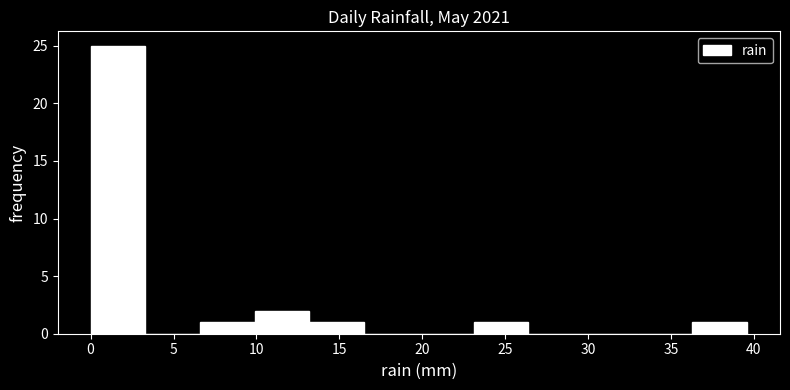

Reading left to right, list every bar in this chart as the range it spans on the x-axis followed by its height. Neither the bar edges nor the heights are printed on the chart, so give them approximately, as read against the axes.

0.0 to 3.3: 25
3.3 to 6.6: 0
6.6 to 9.9: 1
9.9 to 13.2: 2
13.2 to 16.5: 1
16.5 to 19.8: 0
19.8 to 23.1: 0
23.1 to 26.4: 1
26.4 to 29.7: 0
29.7 to 33.0: 0
33.0 to 36.3: 0
36.3 to 39.6: 1